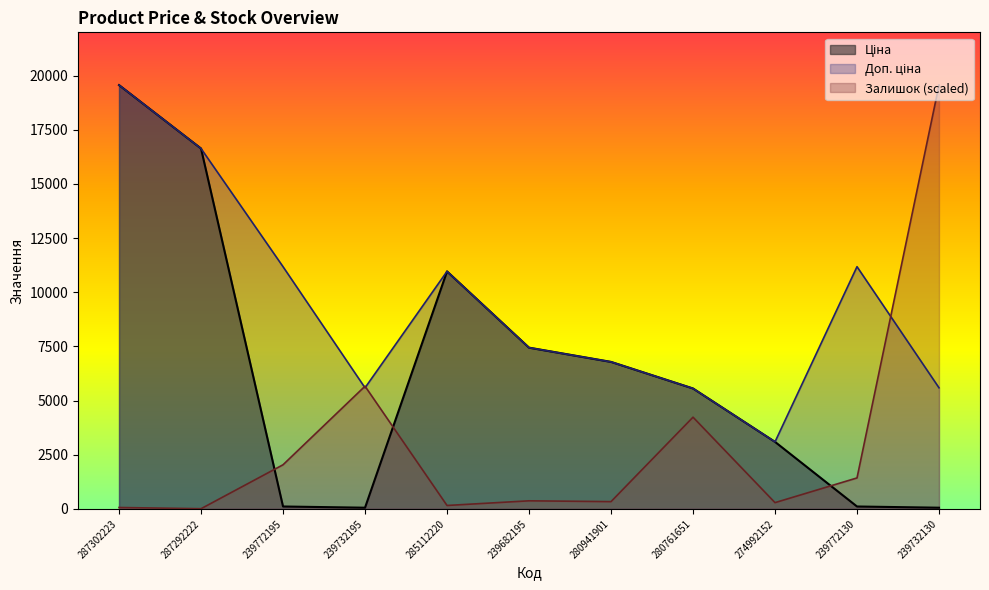

Where is the first local maximum for Доп. ціна?

285112220